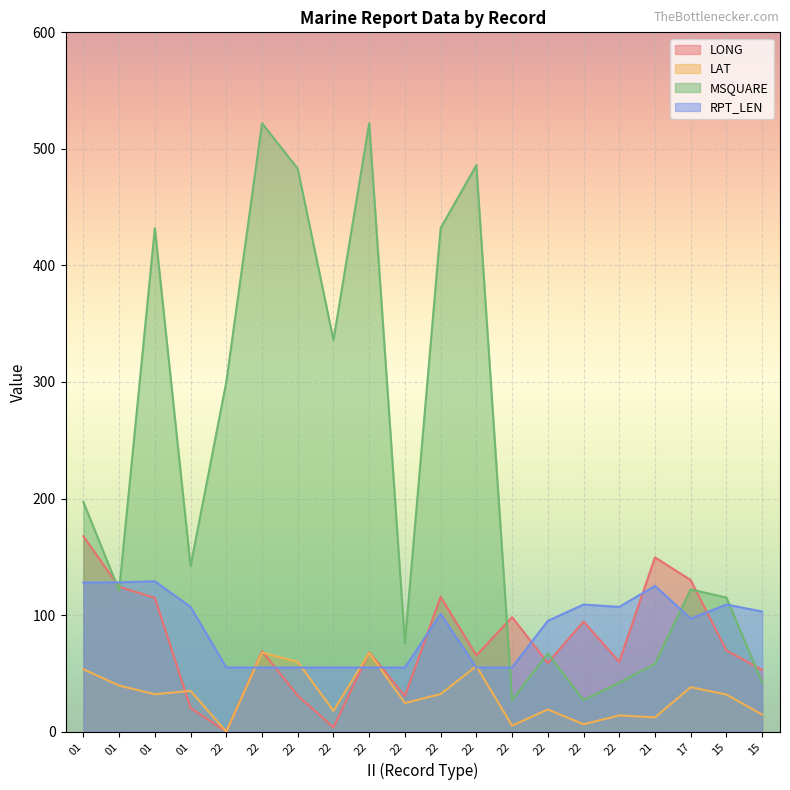

Which series ends up on top after the final intersection of LONG and LAT?

LONG